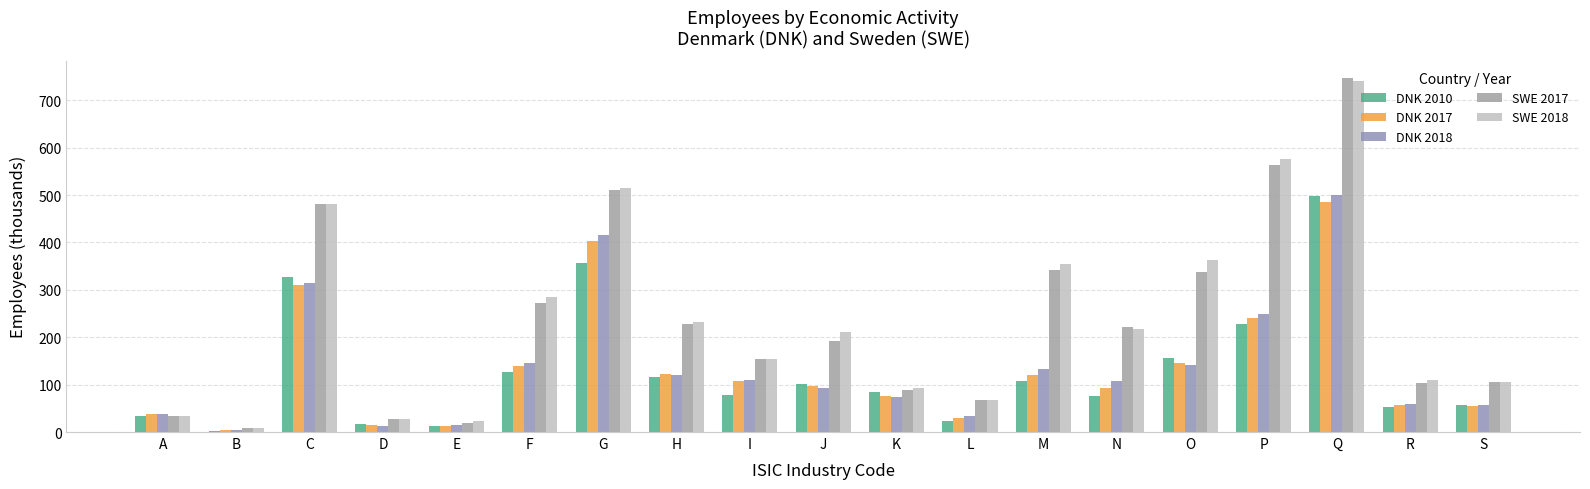

Which series has the largest range (max minus min)?

SWE 2017